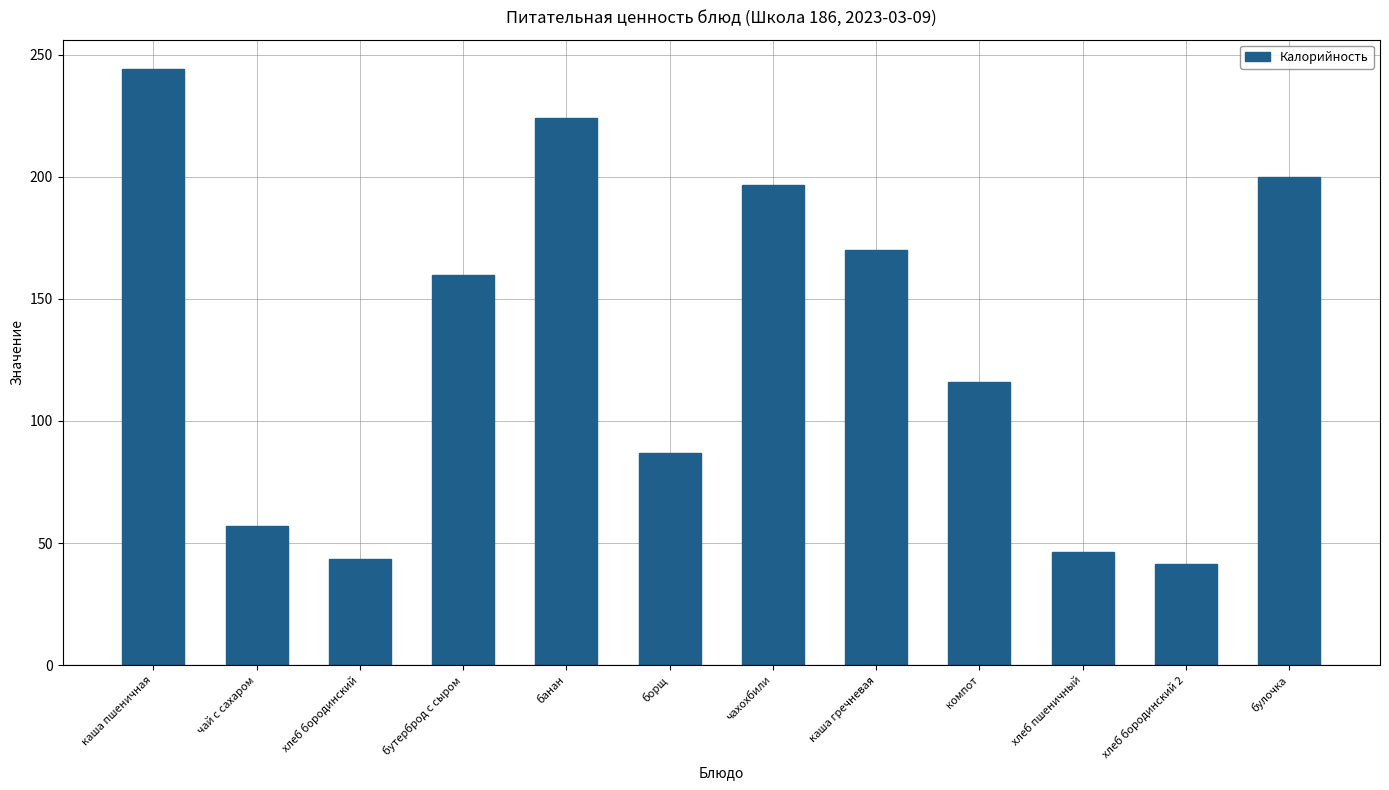

At which category does the chart reach its minimum across all series?

хлеб бородинский 2